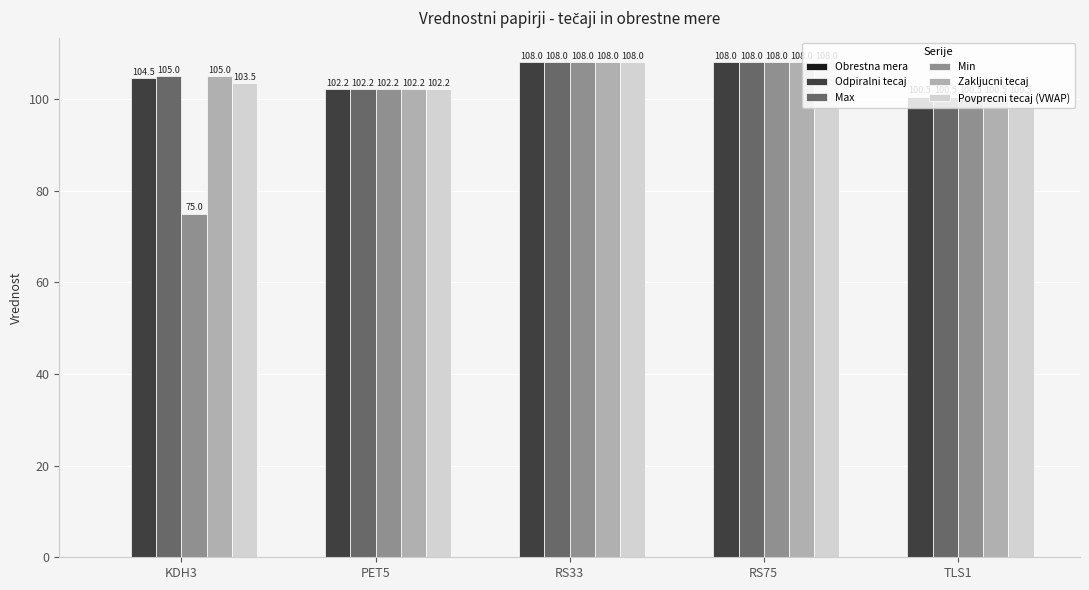

Between KDH3 and TLS1, which series saw the biggest shift?

Min